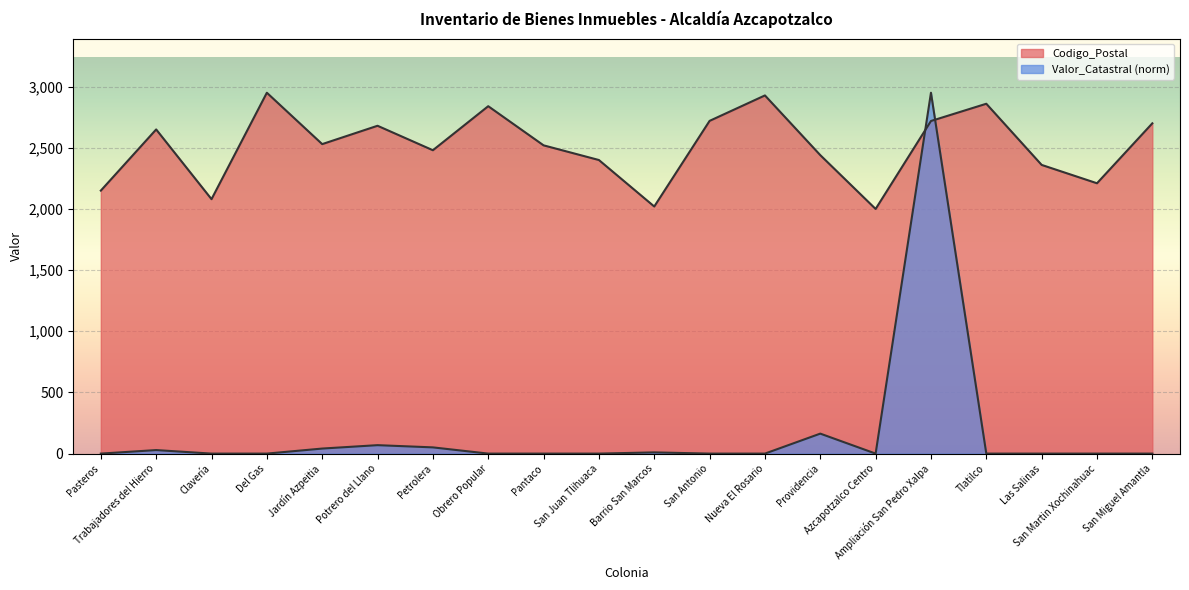

List the labels in order of Codigo_Postal value, smallest first.

Azcapotzalco Centro, Barrio San Marcos, Clavería, Pasteros, San Martin Xochinahuac, Las Salinas, San Juan Tlihuaca, Providencia, Petrolera, Pantaco, Jardín Azpeitia, Trabajadores del Hierro, Potrero del Llano, San Miguel Amantla, Ampliación San Pedro Xalpa, San Antonio, Obrero Popular, Tlatilco, Nueva El Rosario, Del Gas